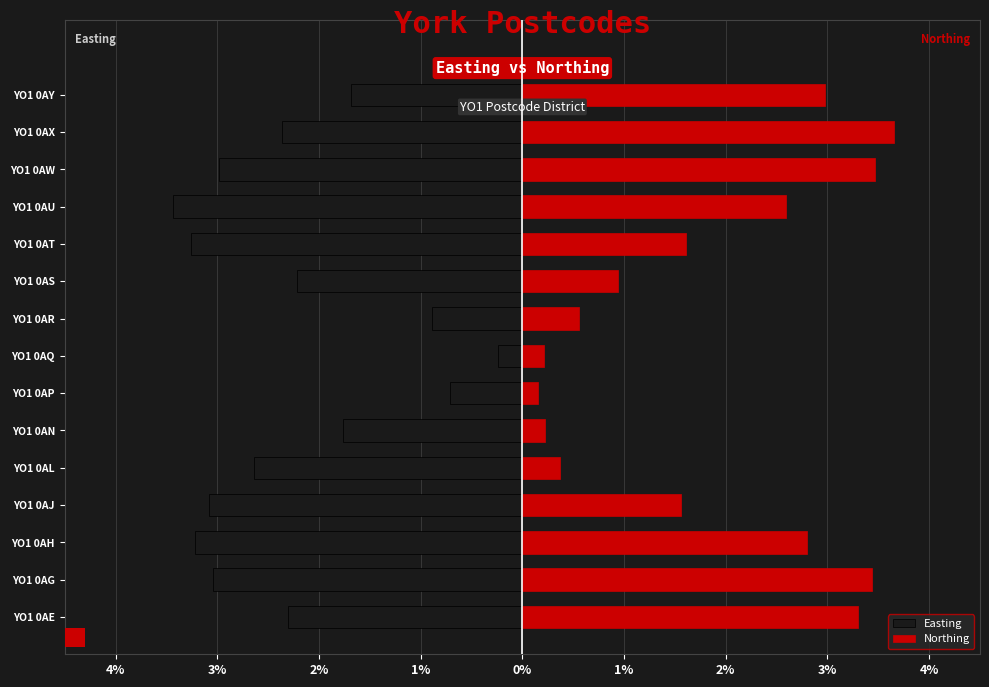

Between YO1 0AL and YO1 0AX, which series saw the biggest shift?

Northing